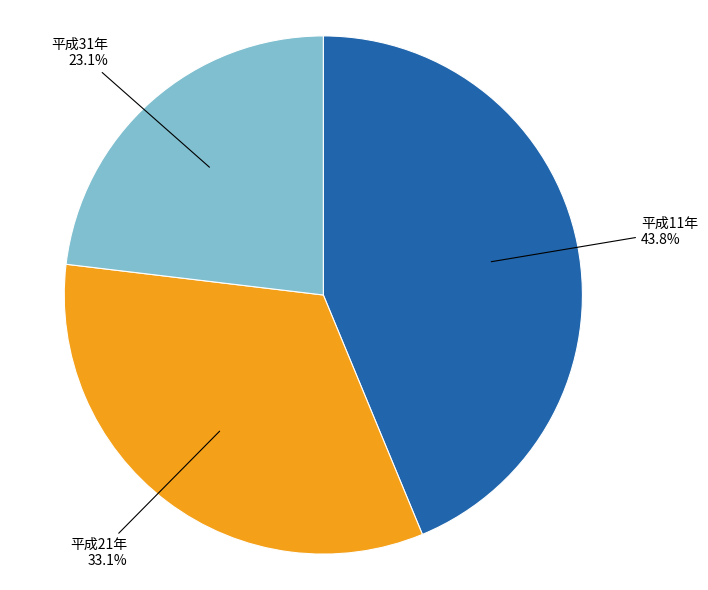

Is it true that 平成11年 is 30% of the pie?

False